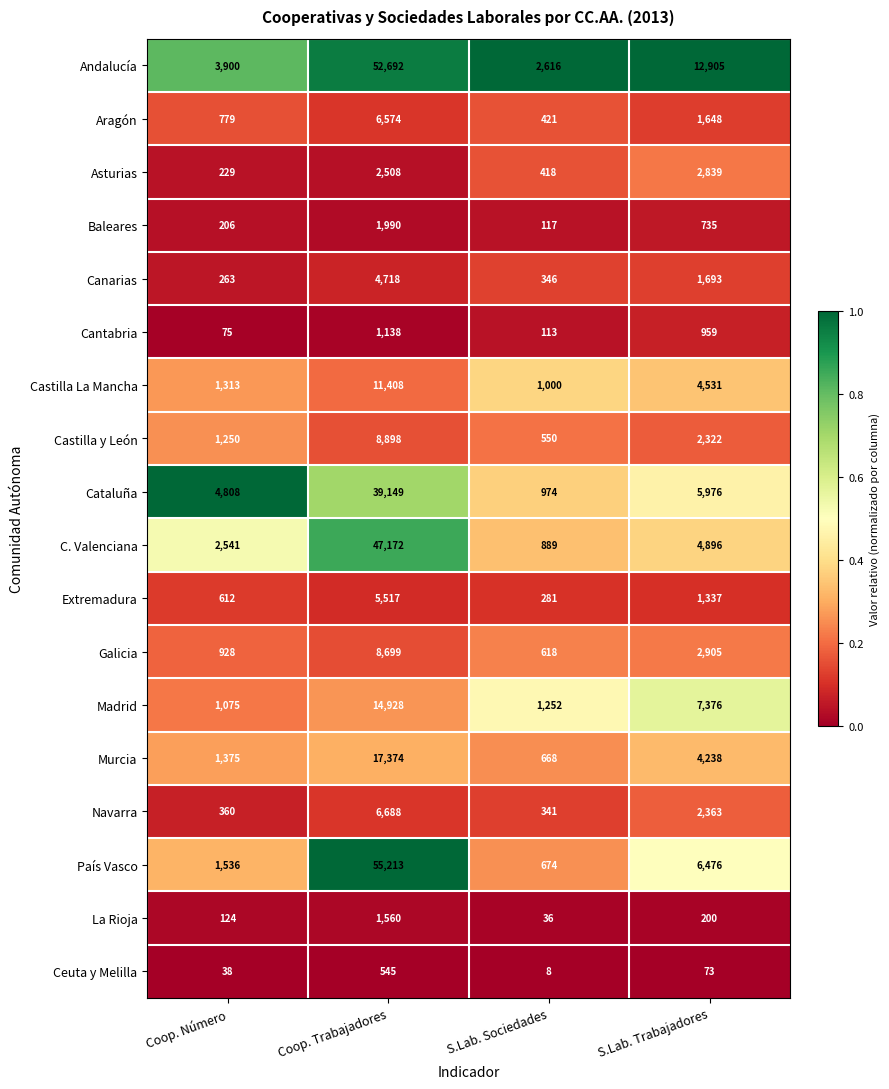

True or false: Castilla y León has a value of 8898 at Coop. Trabajadores.

True